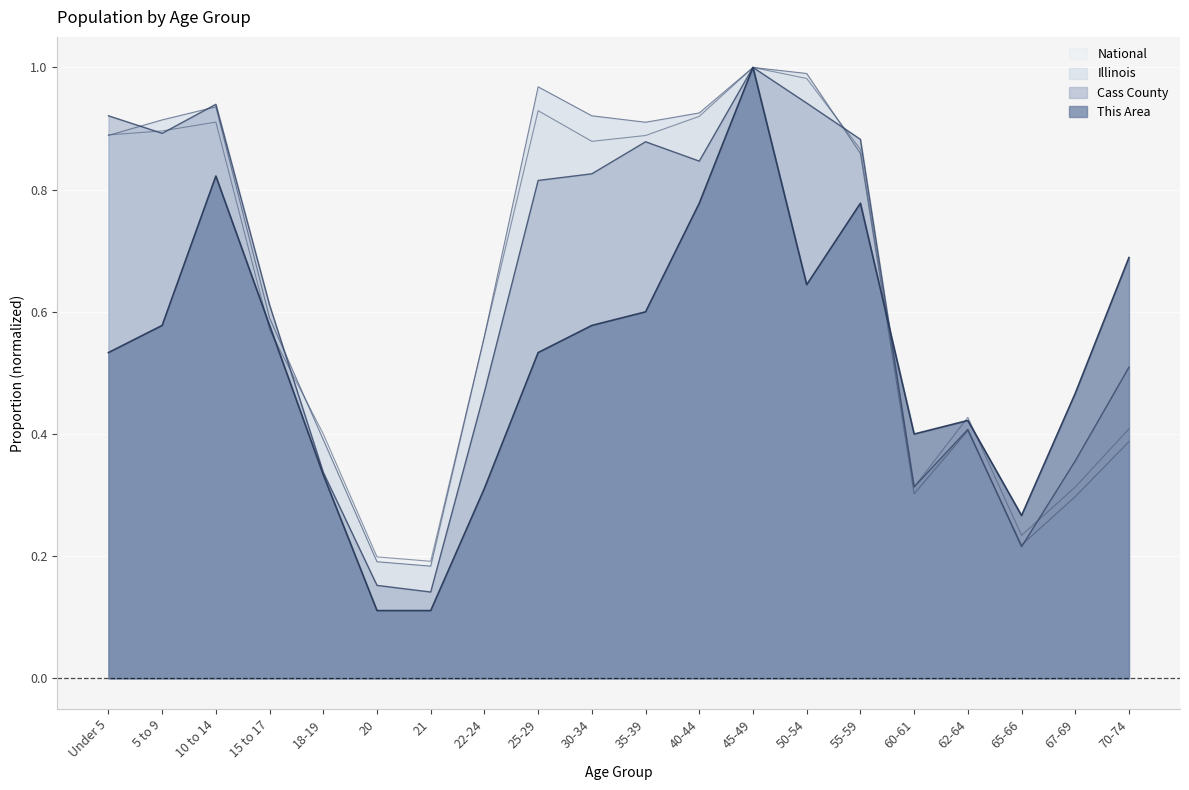

The This Area series shows 0.9 at 25-29. True or false?

False